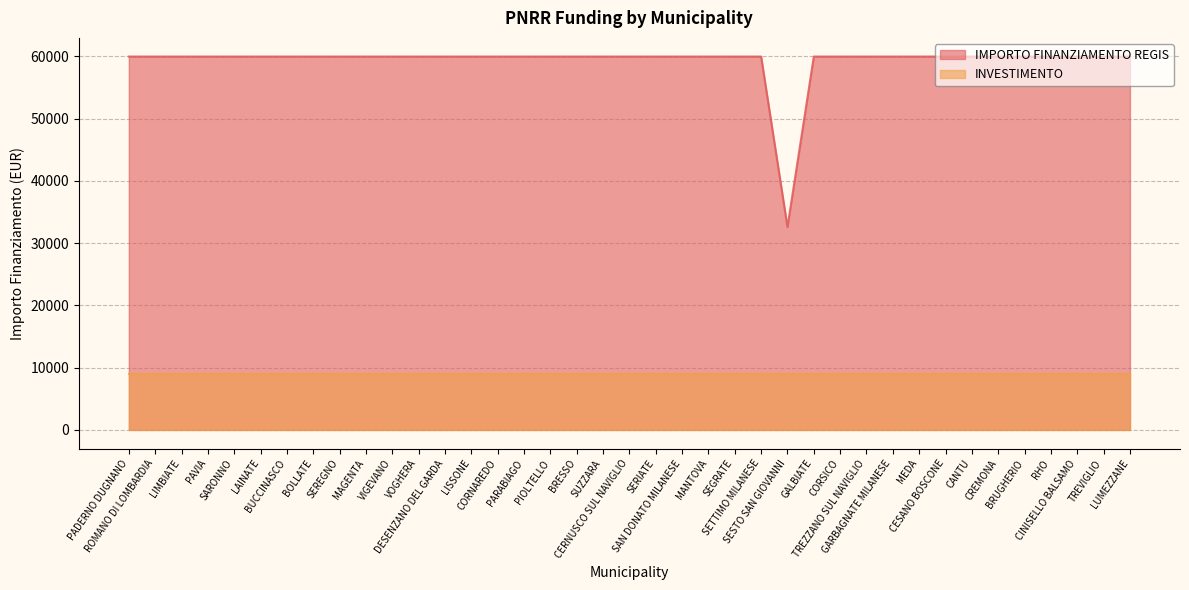

What is the sum of the values at BUCCINASCO and CORNAREDO?

119932